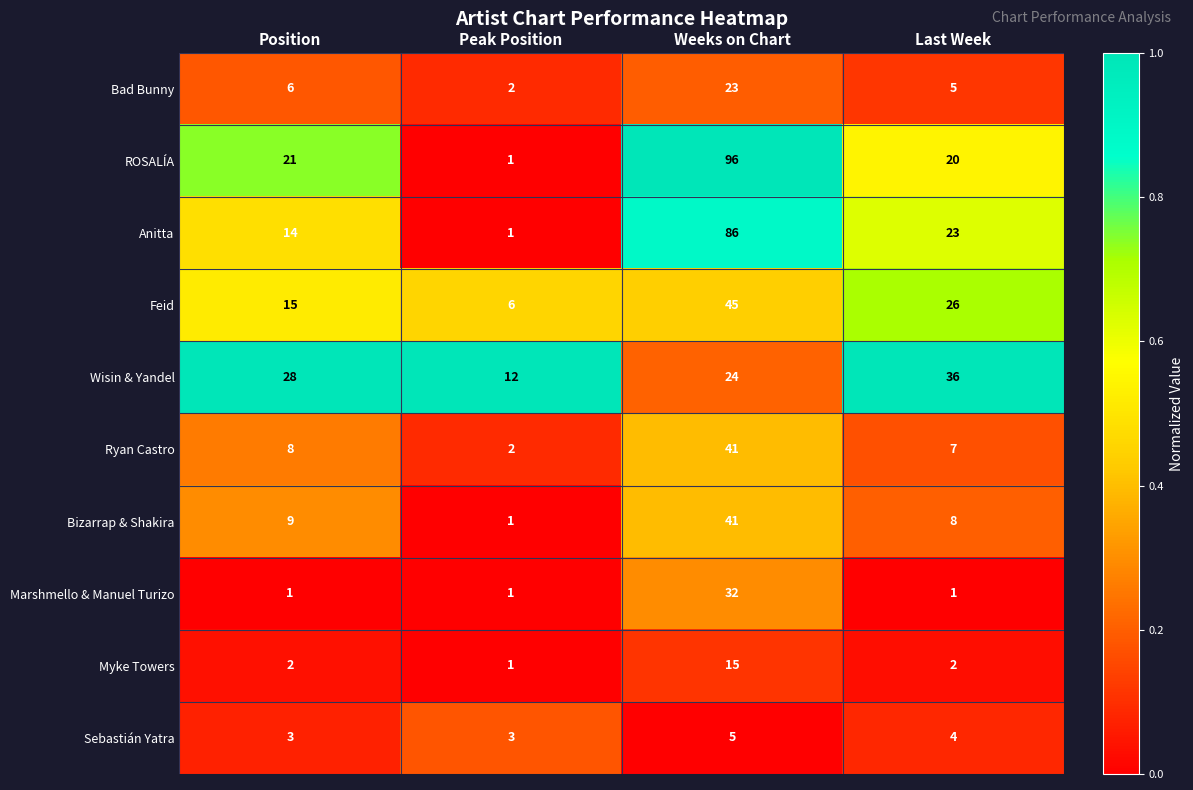

What is the sum of all Bad Bunny values?

36